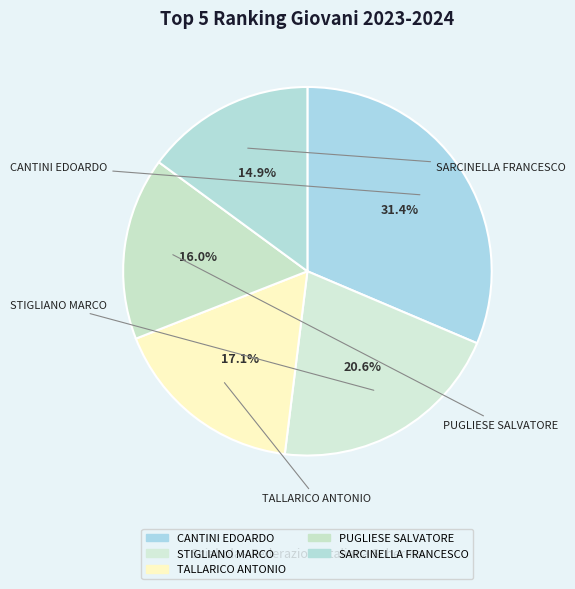

True or false: STIGLIANO MARCO accounts for 33% of the total.

False